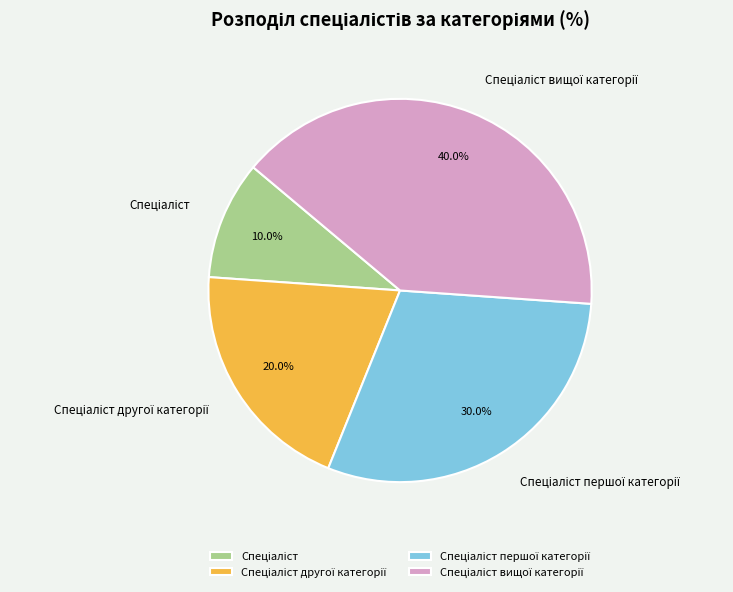

Is there any slice that represents more than half of the pie?

No